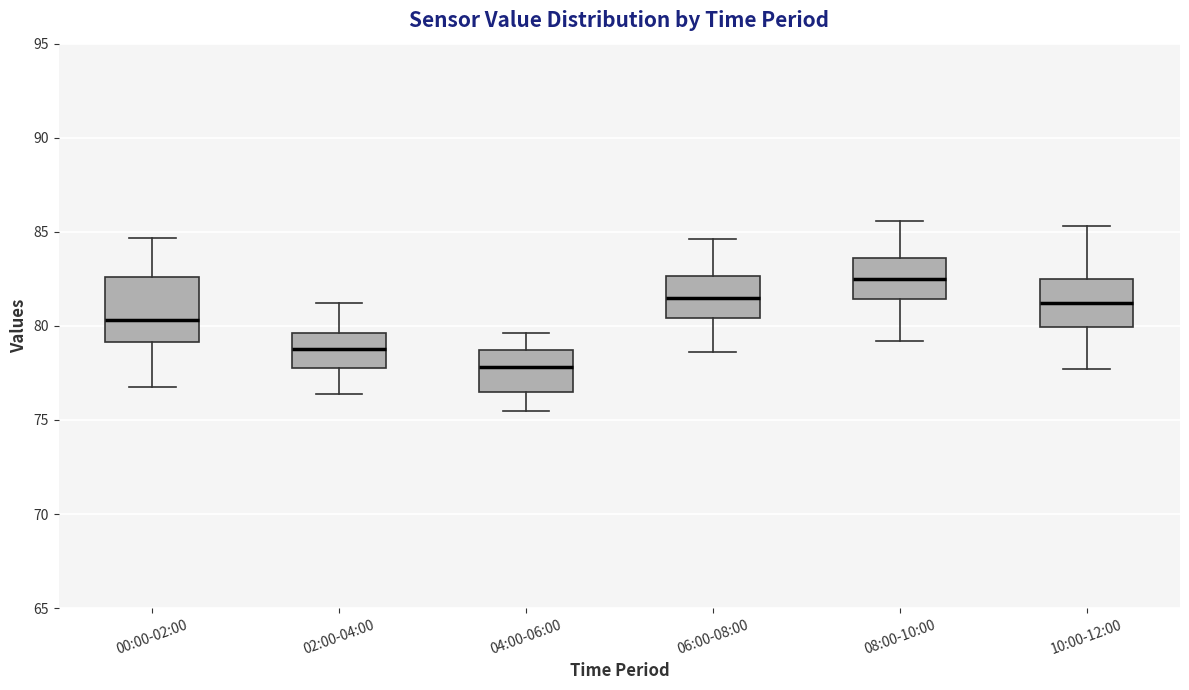

Which box is the tallest, from its lower edge to its upper edge?

00:00-02:00